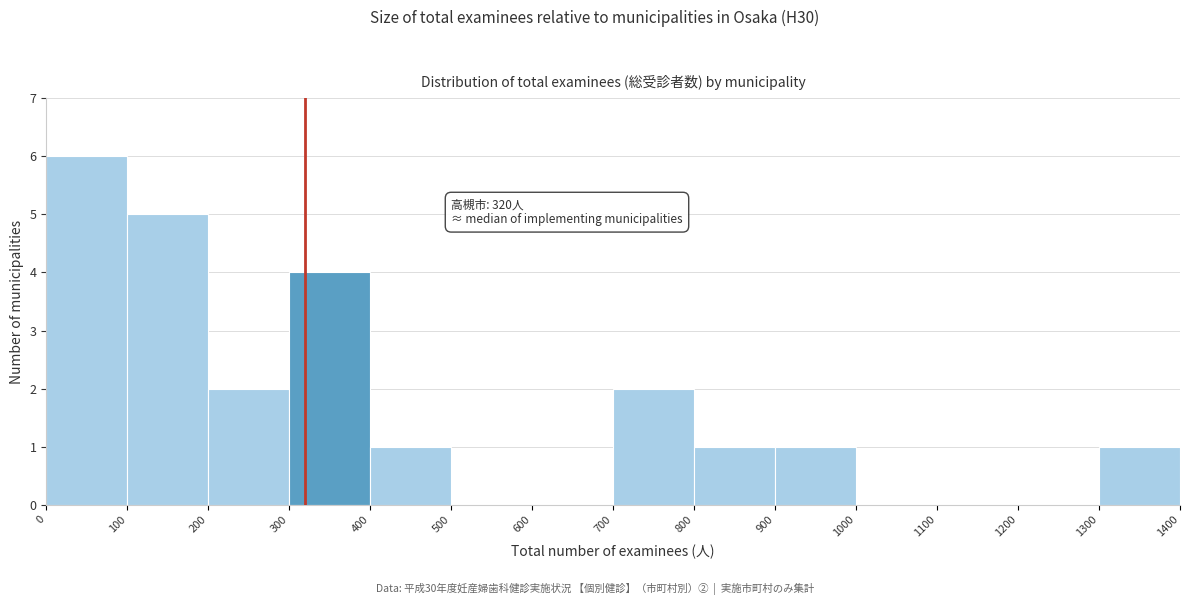

Which range on the x-axis has the tallest bar?

0 to 100